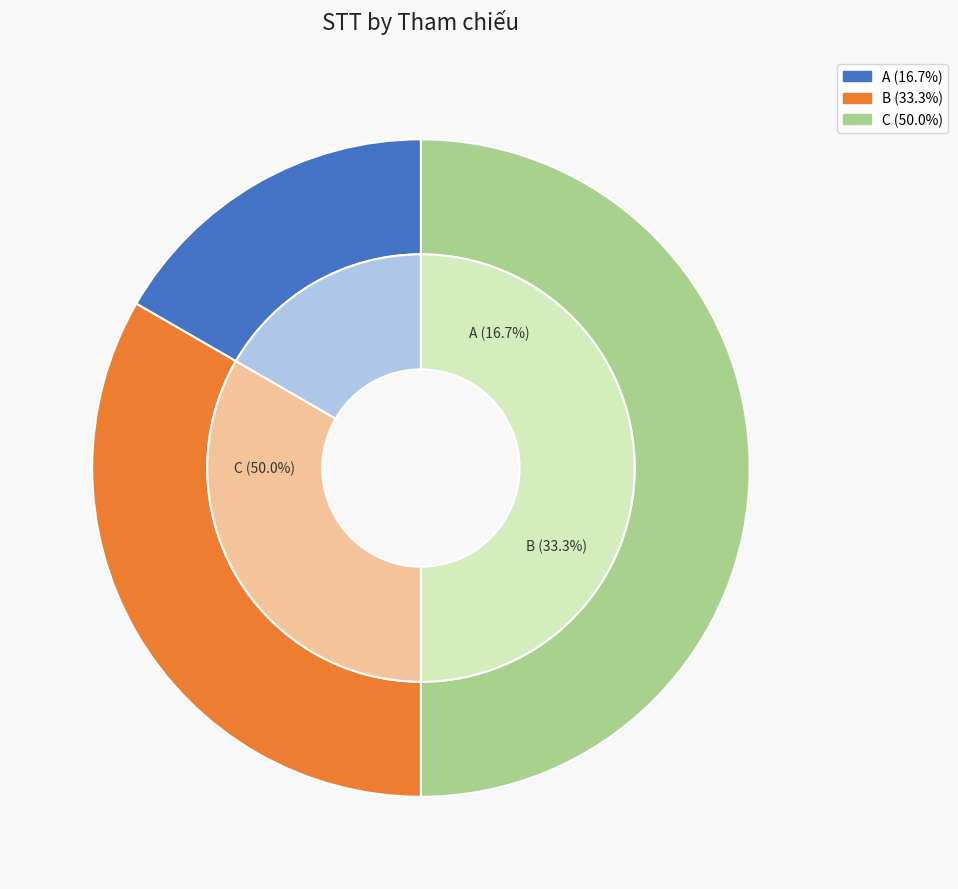

What is the smallest slice in the pie chart?

A